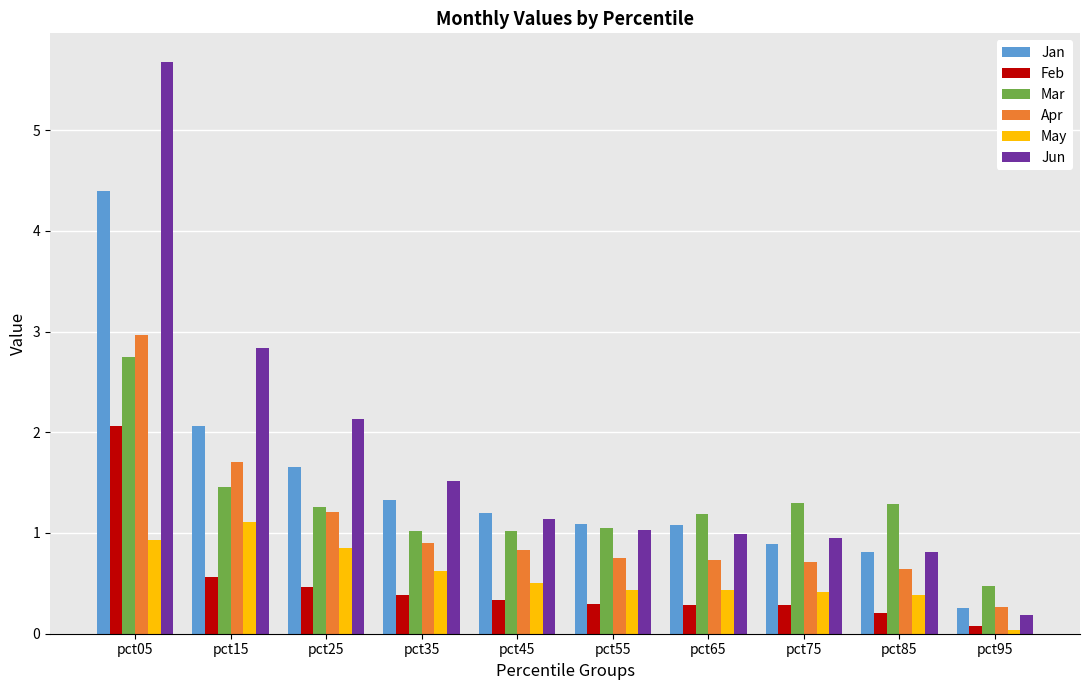

The value of May at pct55 is 0.2. True or false?

False